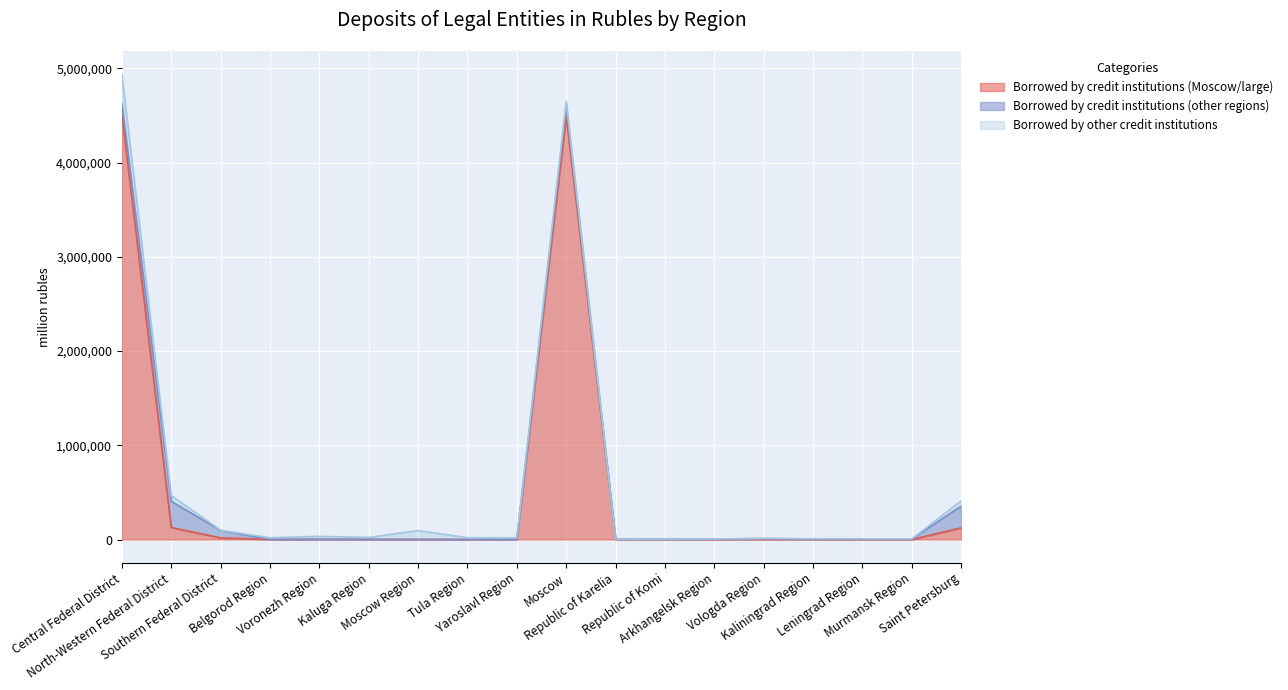

After their last crossing, which series has the higher values: Borrowed by other credit institutions or Borrowed by credit institutions (Moscow/large)?

Borrowed by credit institutions (Moscow/large)